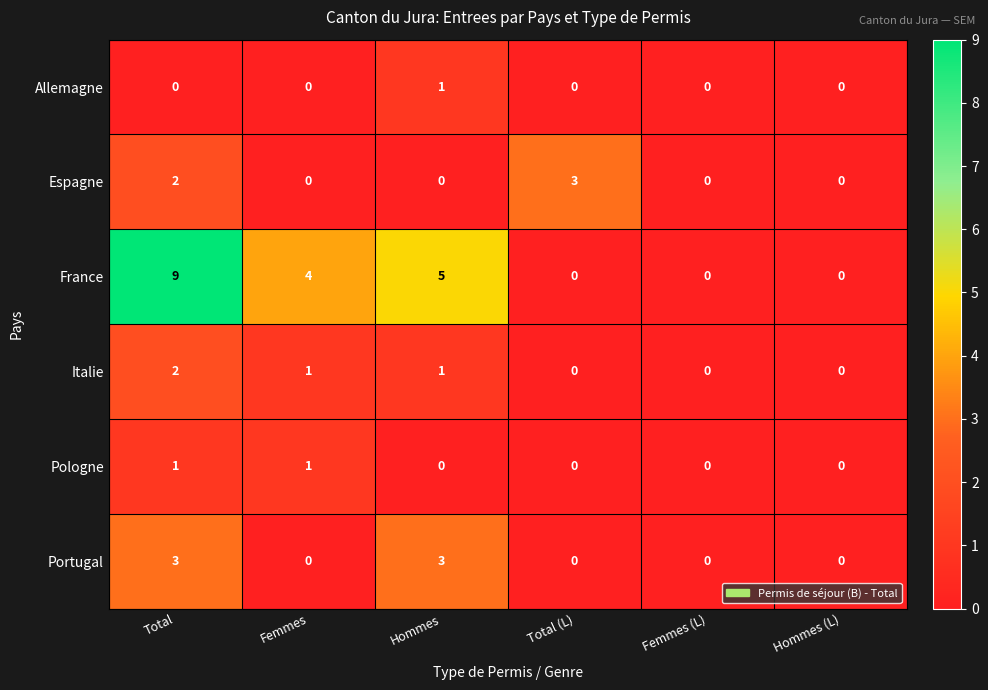

How many distinct data groups are displayed?

6